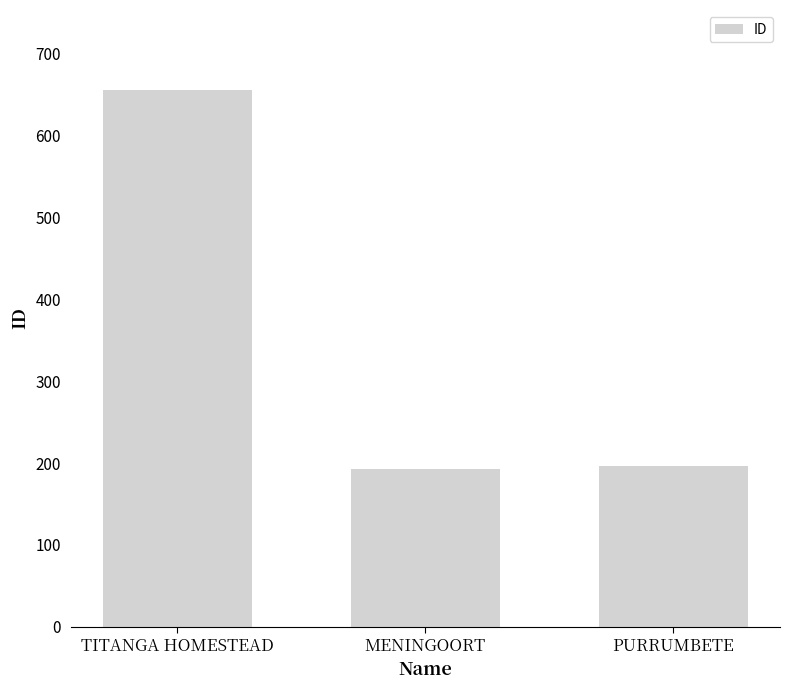

How many values are below 196?

1